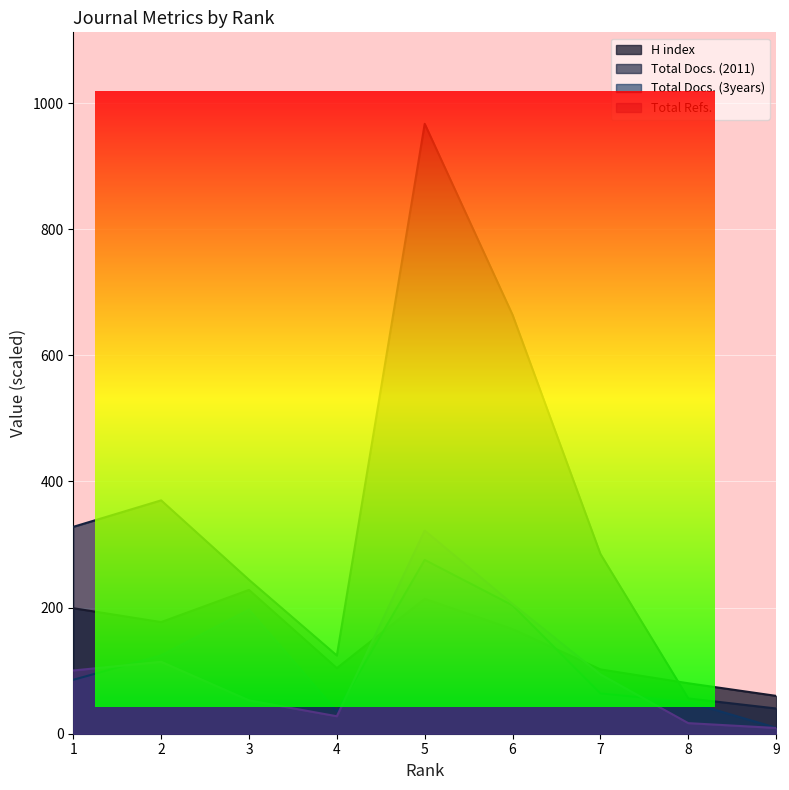

Reading left to right, extract all data points from this chart.

H index: 199.0	177.0	228.0	104.0	214.0	166.0	102.0	80.0	60.0
Total Docs. (2011): 328.0	370.0	244.0	124.0	967.0	664.0	285.0	56.0	40.0
Total Docs. (3years): 85.5	124.2	196.7	35.5	275.6	203.5	63.9	50.3	9.4
Total Refs.: 100.3	114.0	52.8	27.7	322.2	205.8	94.0	16.8	9.1